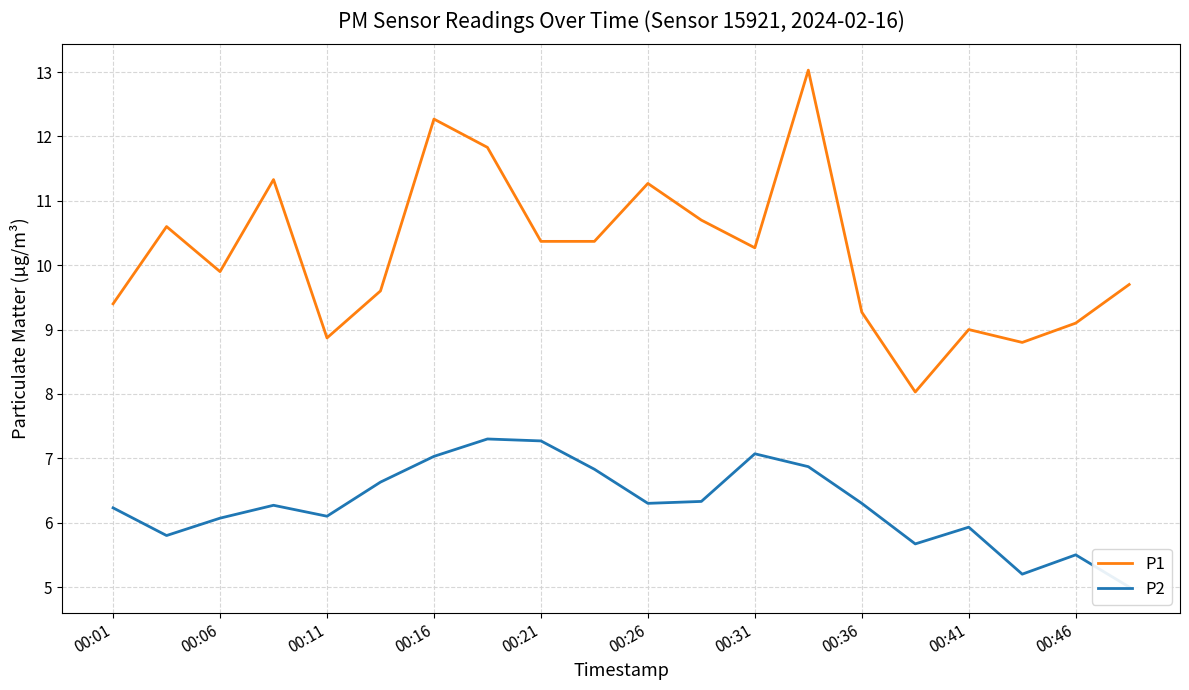

Is it true that P1 equals 13.8 at 00:41?

False